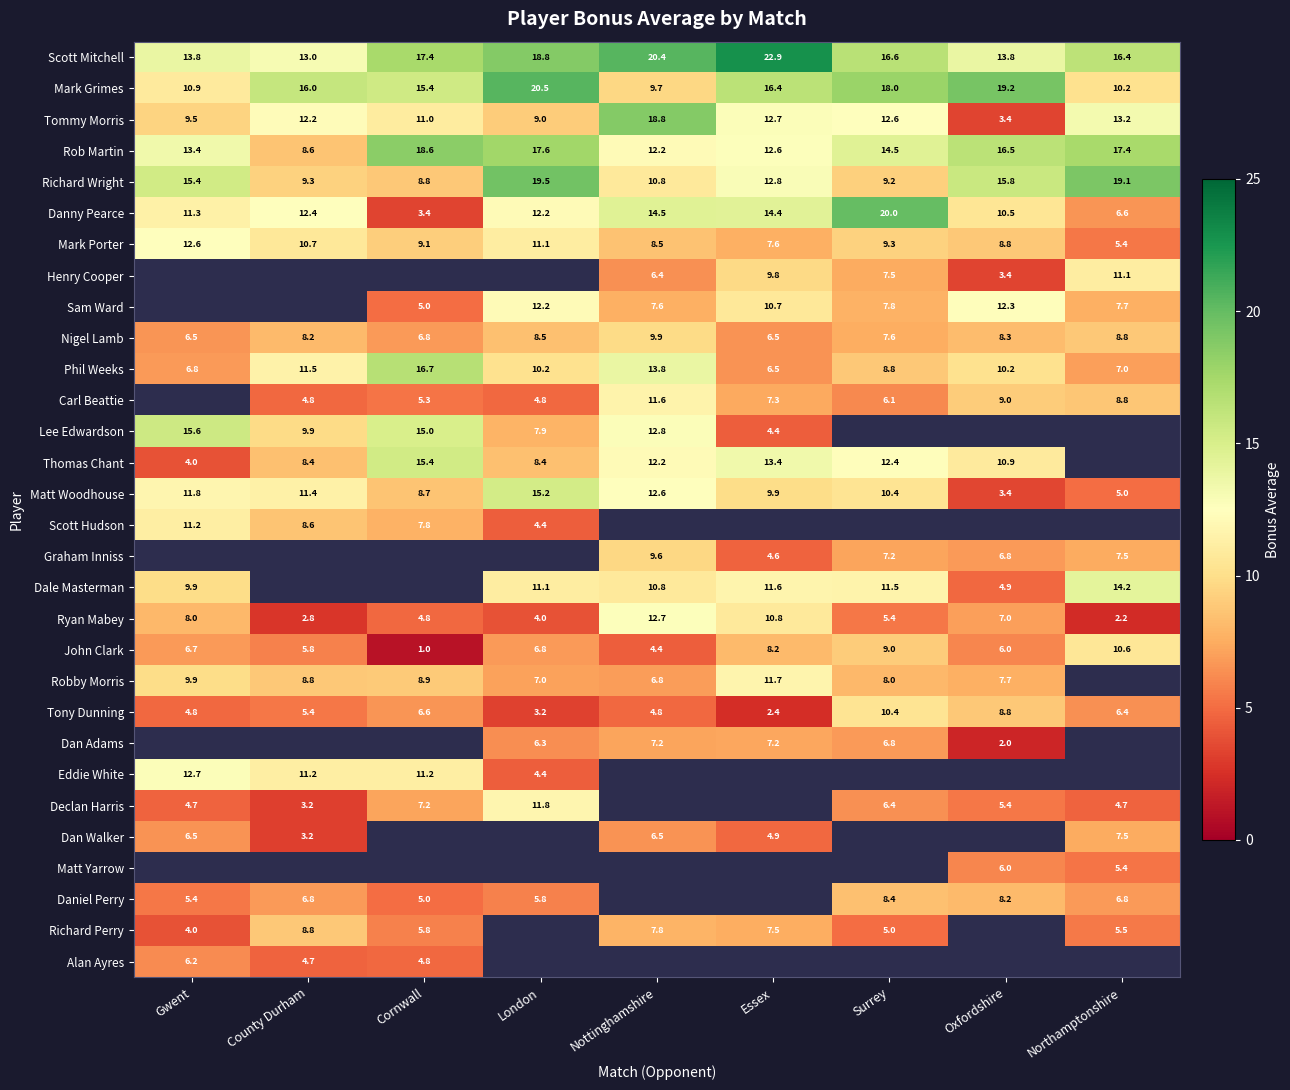

Count the number of categories in the chart.

9